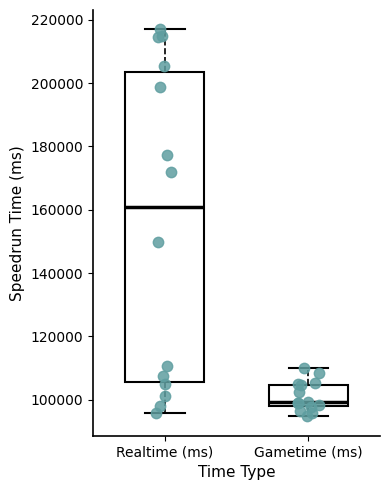

Where is the upper edge of the box for Realtime (ms) on the y-axis? The values are not printed on the chart, so give them approximately, as read against the axis.

204000